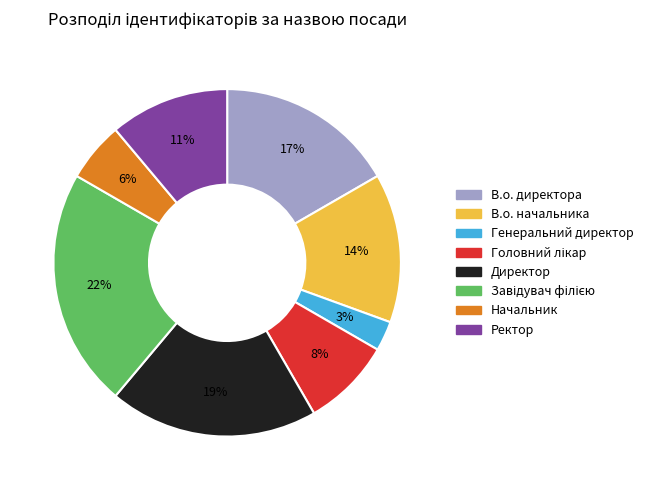

Is it true that Директор is 19% of the pie?

True